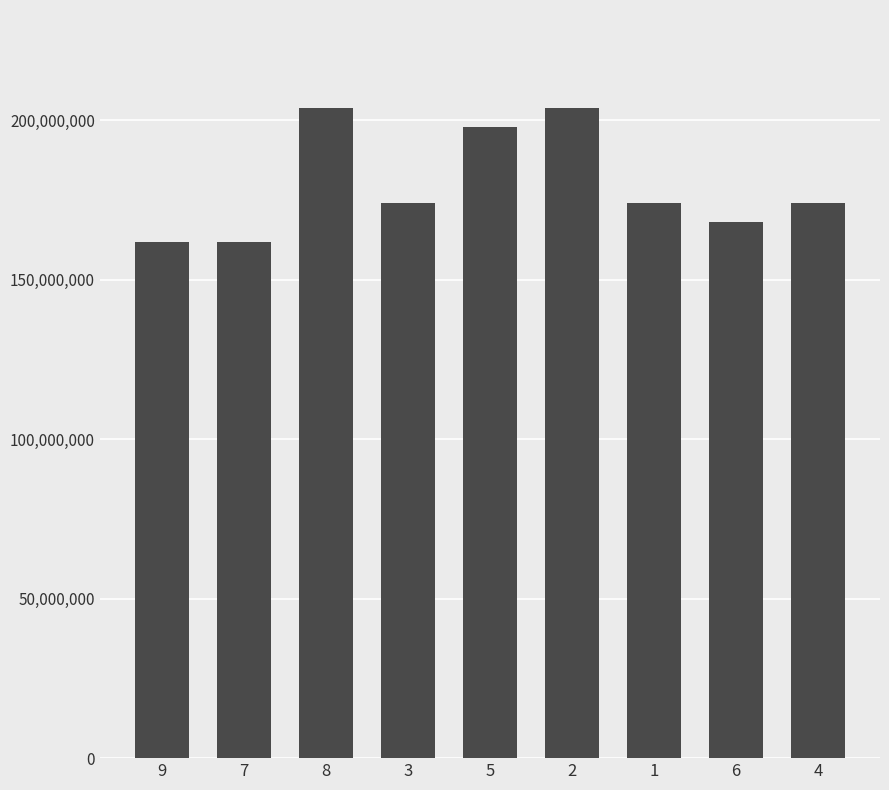

What is the value of the 6th bar from the left?

204000000